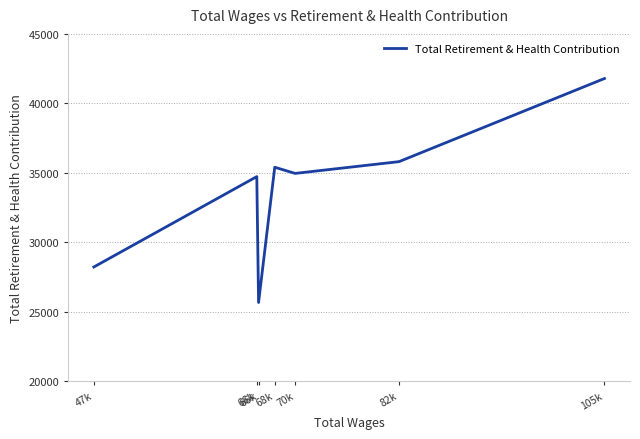

How many lines are shown in the chart?

1